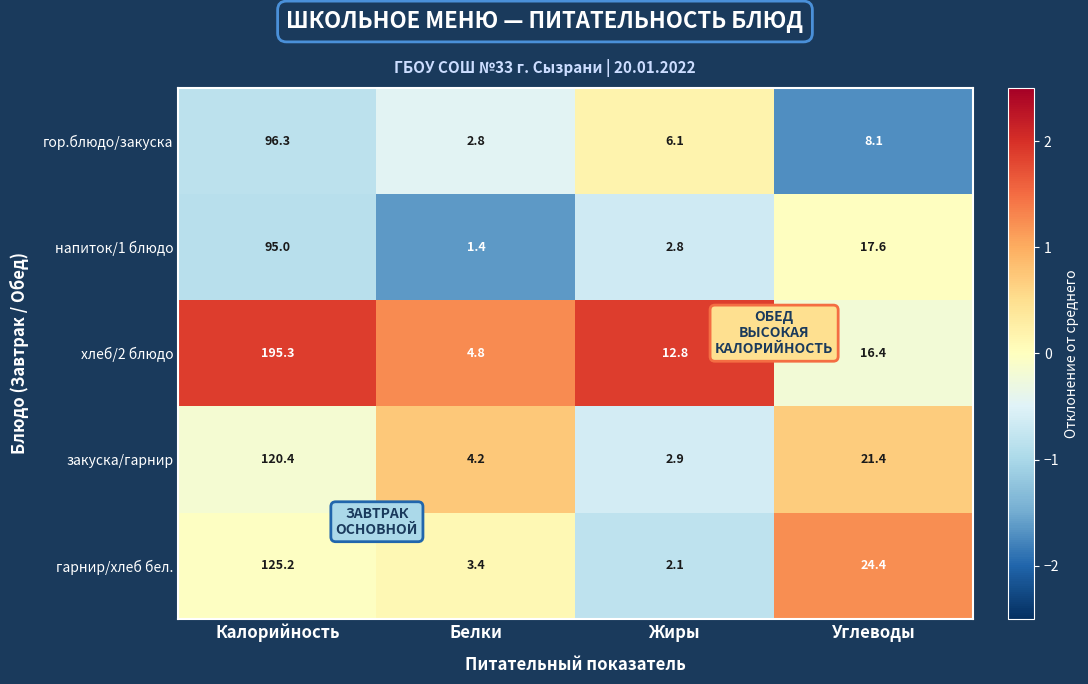

Which series has the widest spread of values?

хлеб/2 блюдо